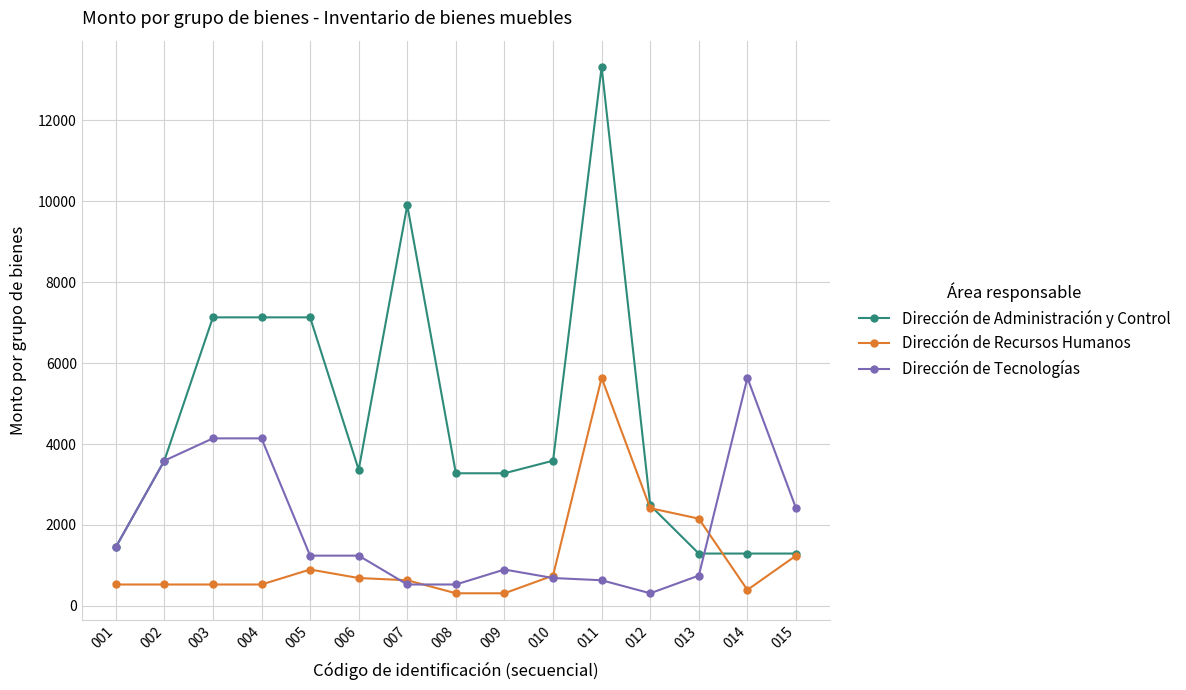

What are all the series names shown in the legend?

Dirección de Administración y Control, Dirección de Recursos Humanos, Dirección de Tecnologías